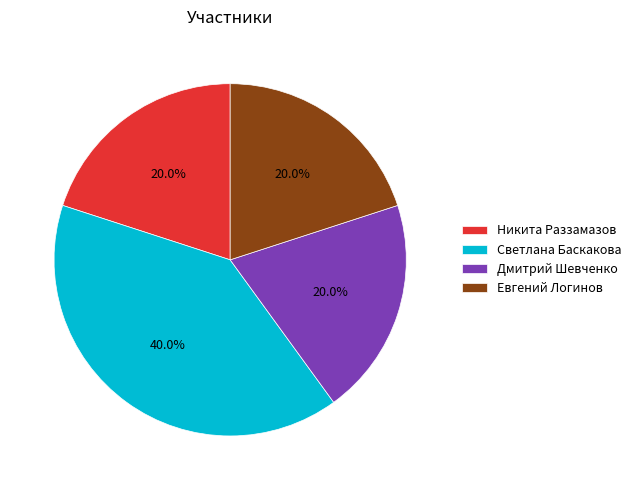

How many segments does this pie chart have?

4